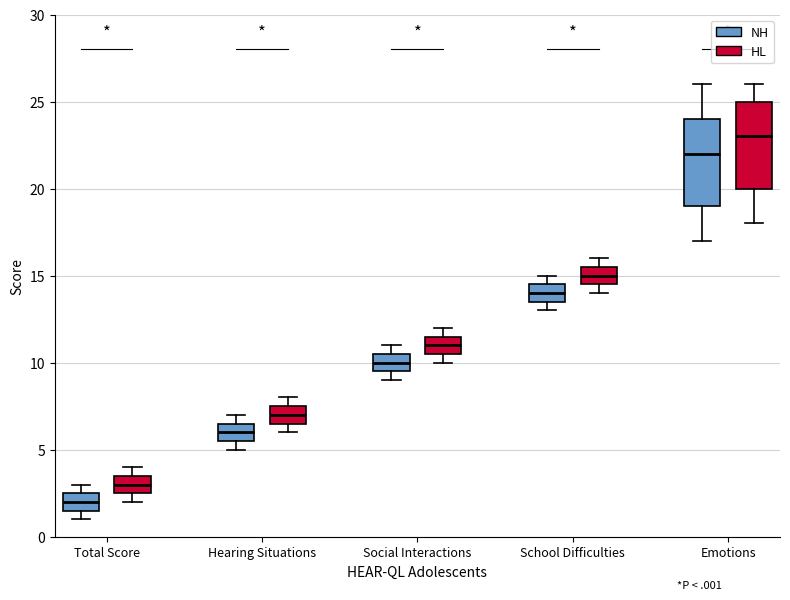

Reading left to right, transcribe this box plot: for each box, give where its median line is, the range the box spans, and where its two whiskers end, as read against the y-axis. The values are not printed on the chart, so give them approximately, as read against the axis.

Total Score (NH): median 2.0, box 1.5 to 2.5, whiskers 1.0 to 3.0
Total Score (HL): median 3.0, box 2.5 to 3.5, whiskers 2.0 to 4.0
Hearing Situations (NH): median 6.0, box 5.5 to 6.5, whiskers 5.0 to 7.0
Hearing Situations (HL): median 7.0, box 6.5 to 7.5, whiskers 6.0 to 8.0
Social Interactions (NH): median 10.0, box 9.5 to 10.5, whiskers 9.0 to 11.0
Social Interactions (HL): median 11.0, box 10.5 to 11.5, whiskers 10.0 to 12.0
School Difficulties (NH): median 14.0, box 13.5 to 14.5, whiskers 13.0 to 15.0
School Difficulties (HL): median 15.0, box 14.5 to 15.5, whiskers 14.0 to 16.0
Emotions (NH): median 22.0, box 19.0 to 24.0, whiskers 17.0 to 26.0
Emotions (HL): median 23.0, box 20.0 to 25.0, whiskers 18.0 to 26.0